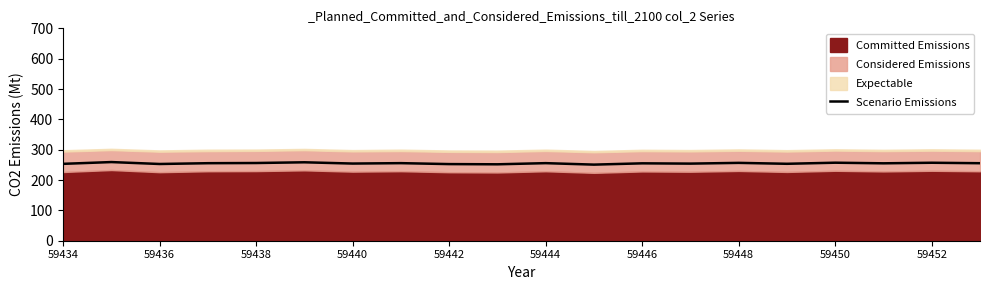

The value of Scenario Emissions at 59446 is 255.1. True or false?

True